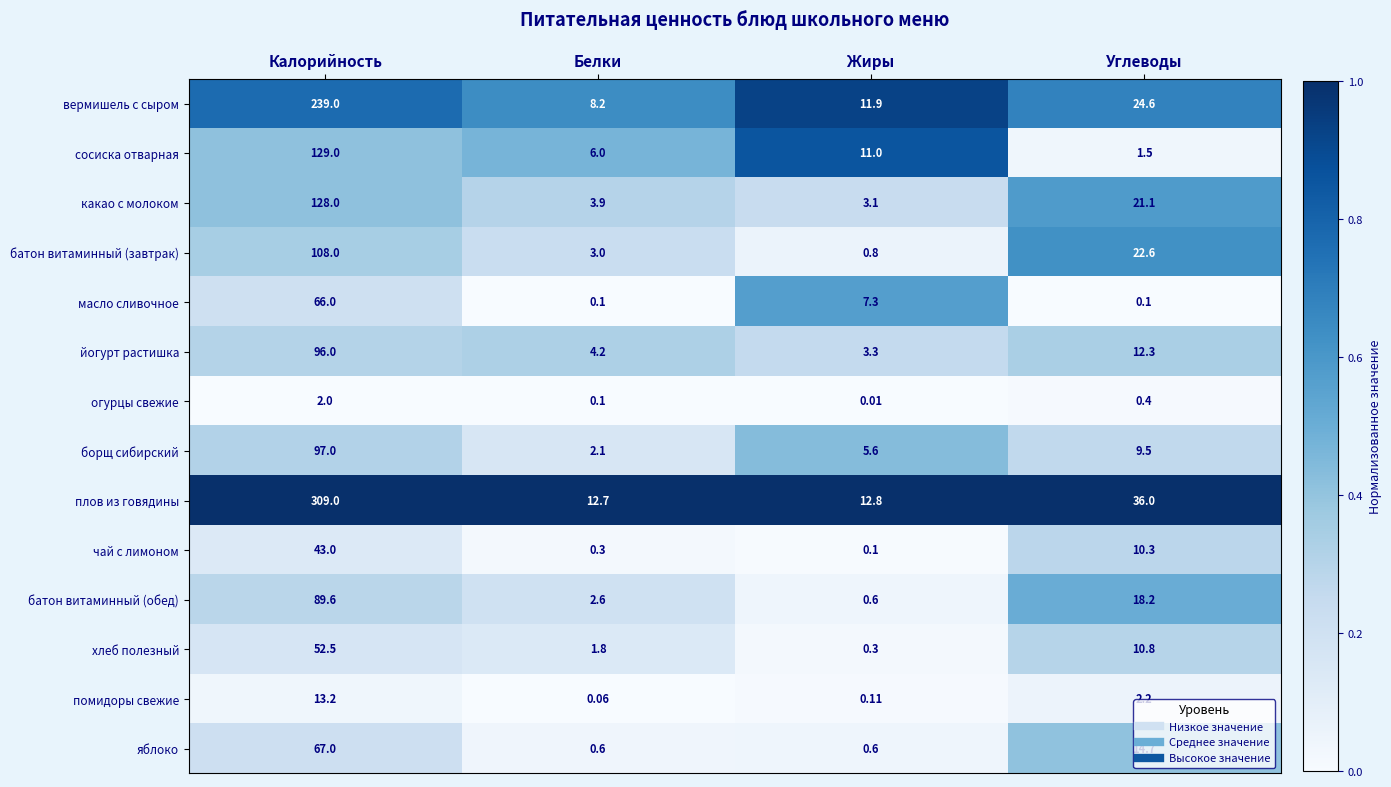

Which series changed the most between Белки and Углеводы?

плов из говядины